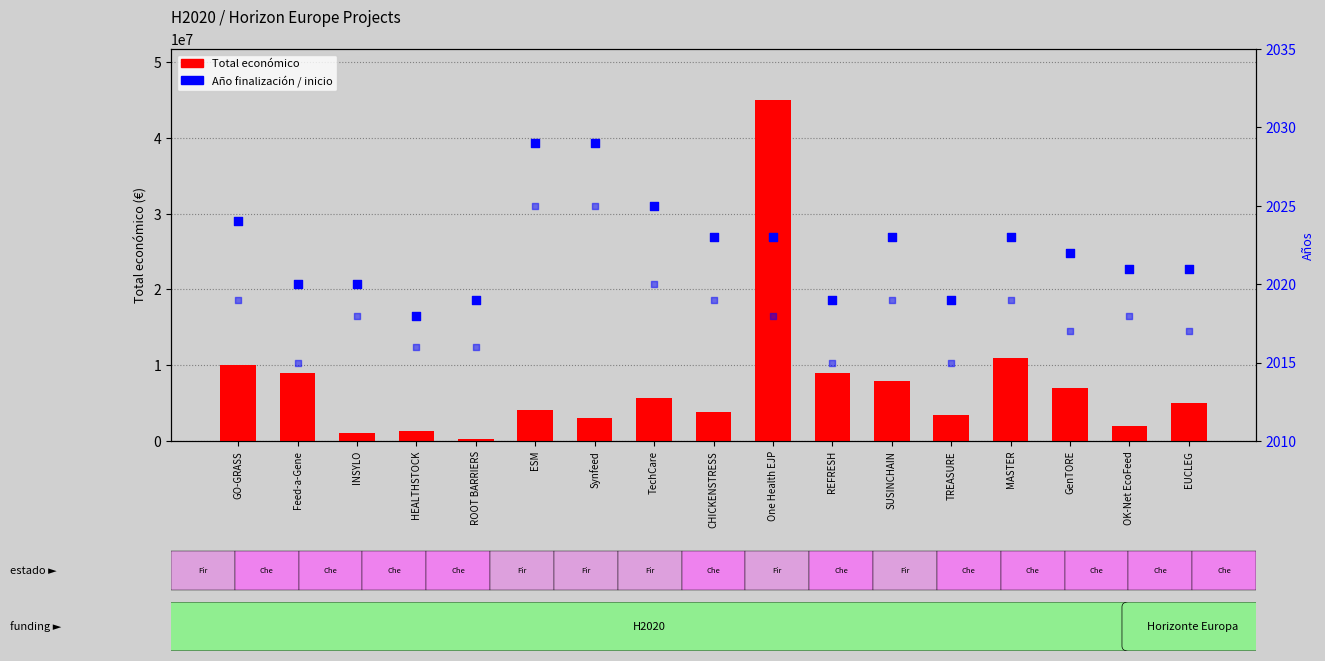

At which category is the sum across all series the highest?

One Health EJP